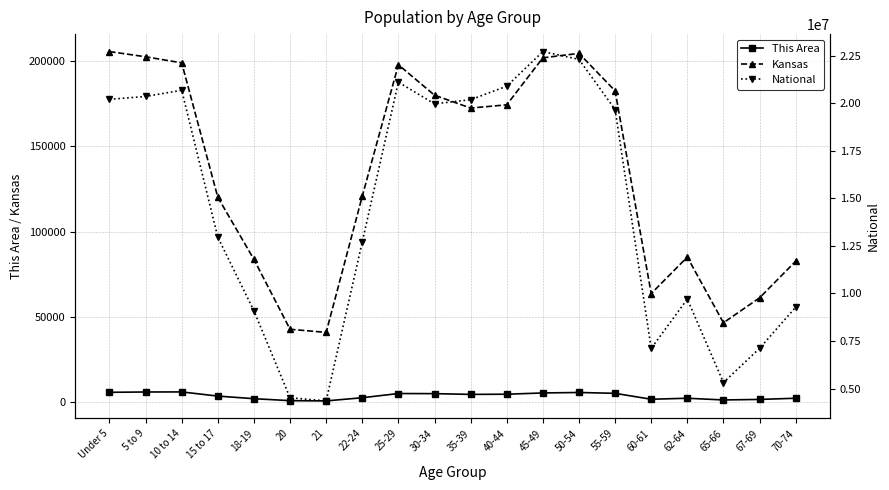

What is the difference between the second highest and second lowest values in the Kansas series?

161676